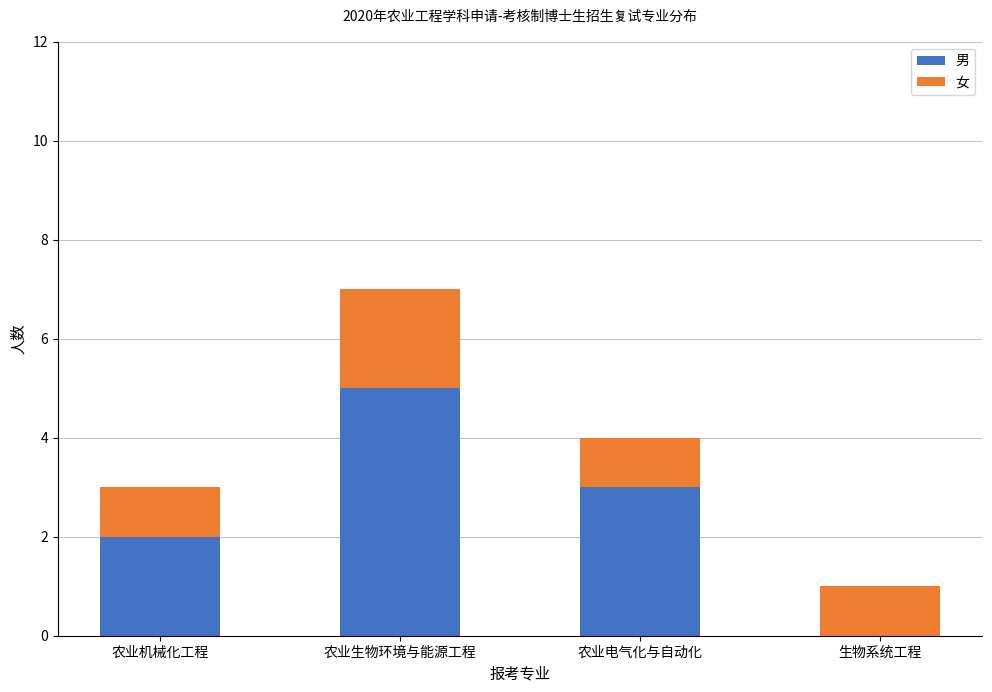

Which category has the highest value in the 男 series?

农业生物环境与能源工程